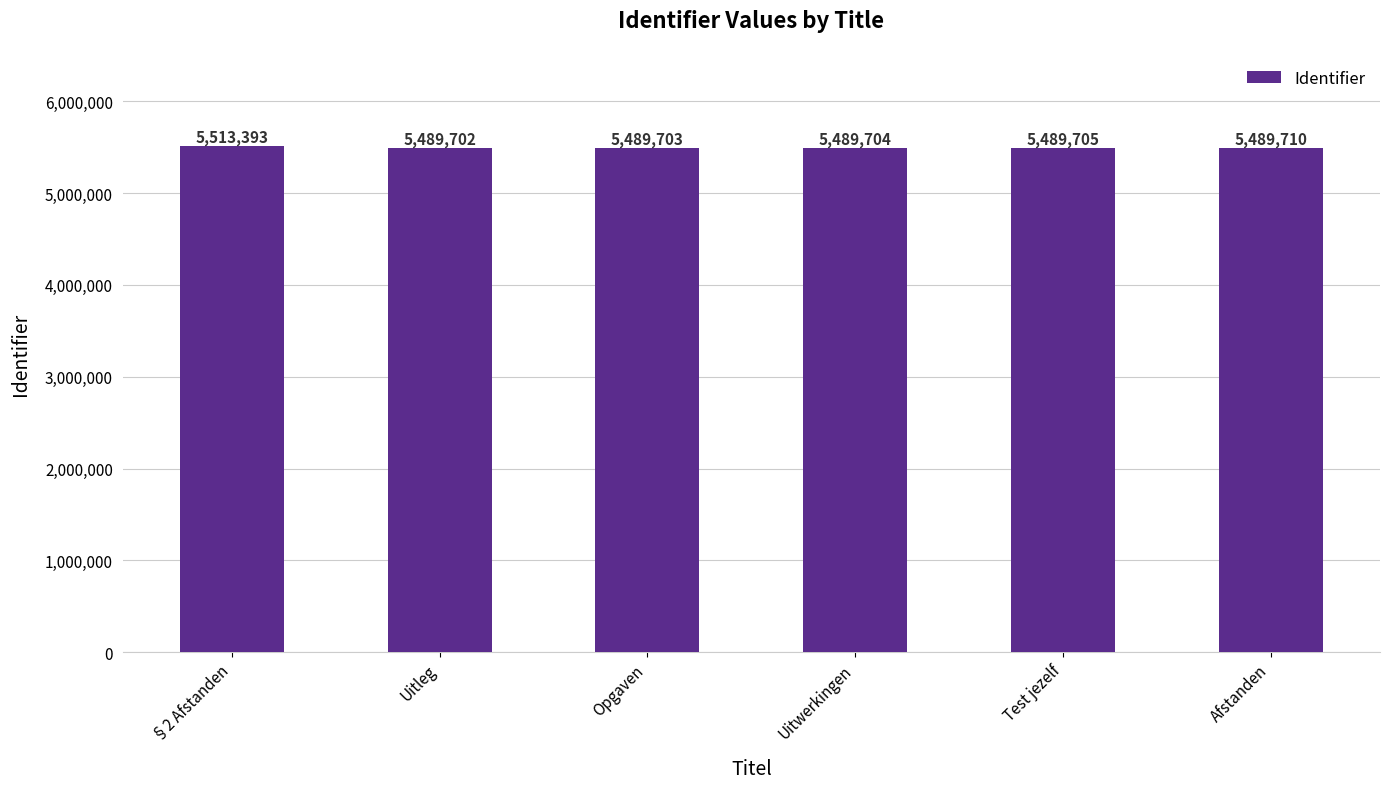

Is it true that the value at Afstanden is 3481549?

False